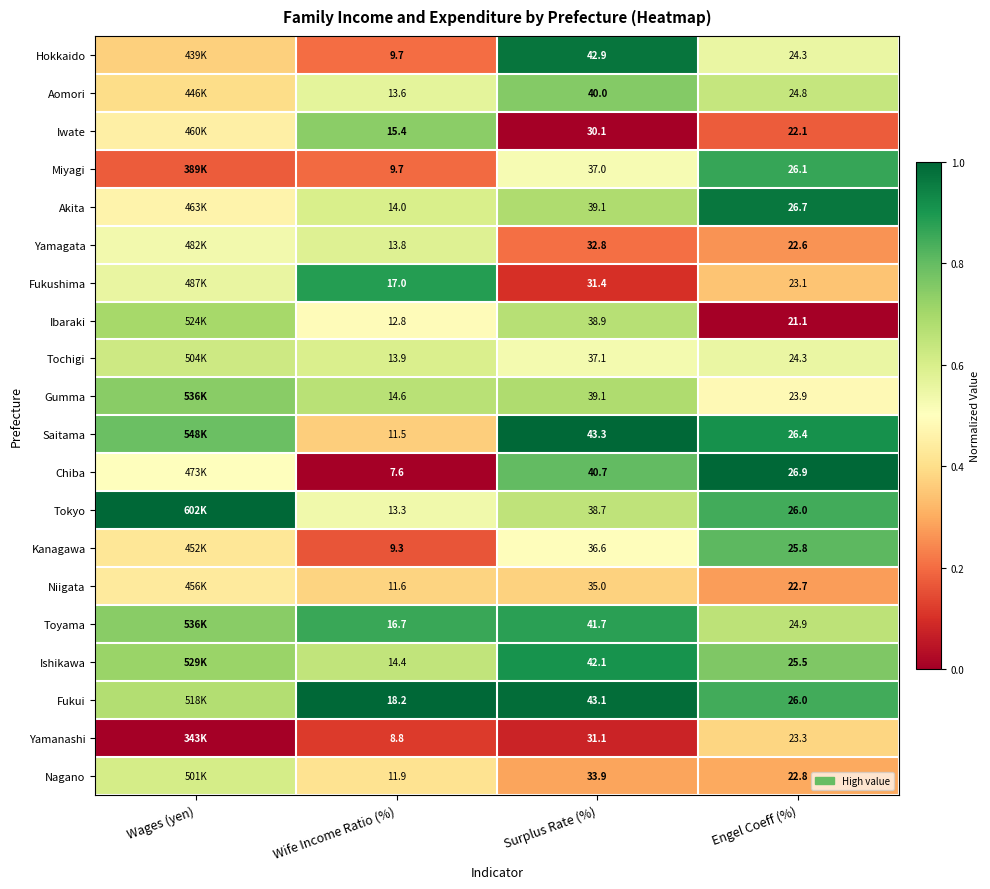

Which series changed the most between Wife Income Ratio (%) and Surplus Rate (%)?

Hokkaido